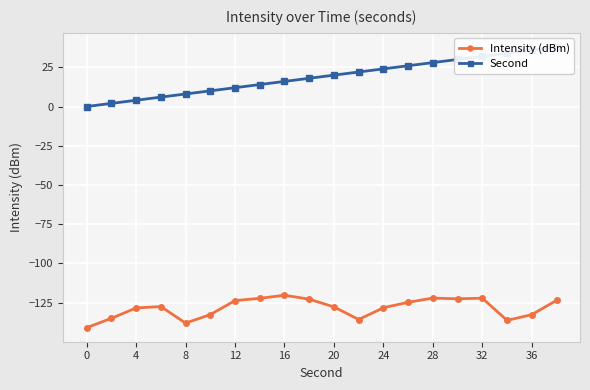

The Intensity (dBm) series shows -122.1 at 28. True or false?

True